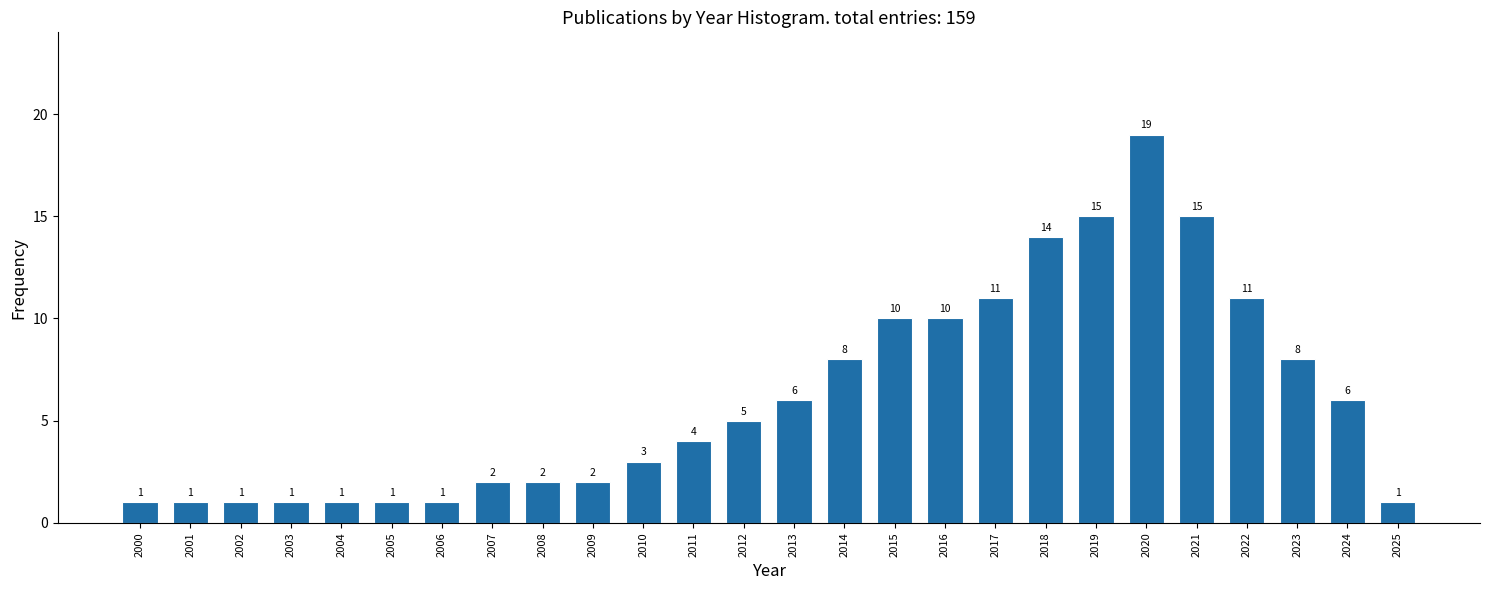

Reading left to right, what are all the values shown in this chart?

2000=1	2001=1	2002=1	2003=1	2004=1	2005=1	2006=1	2007=2	2008=2	2009=2	2010=3	2011=4	2012=5	2013=6	2014=8	2015=10	2016=10	2017=11	2018=14	2019=15	2020=19	2021=15	2022=11	2023=8	2024=6	2025=1